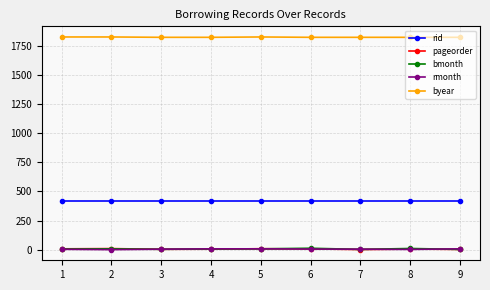

True or false: rmonth and rid cross at least once.

False